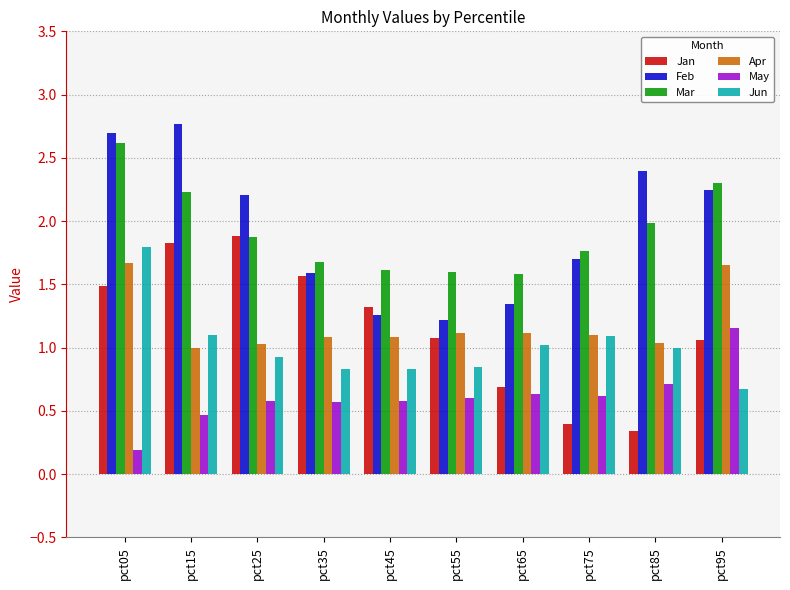

What are all the series names shown in the legend?

Jan, Feb, Mar, Apr, May, Jun